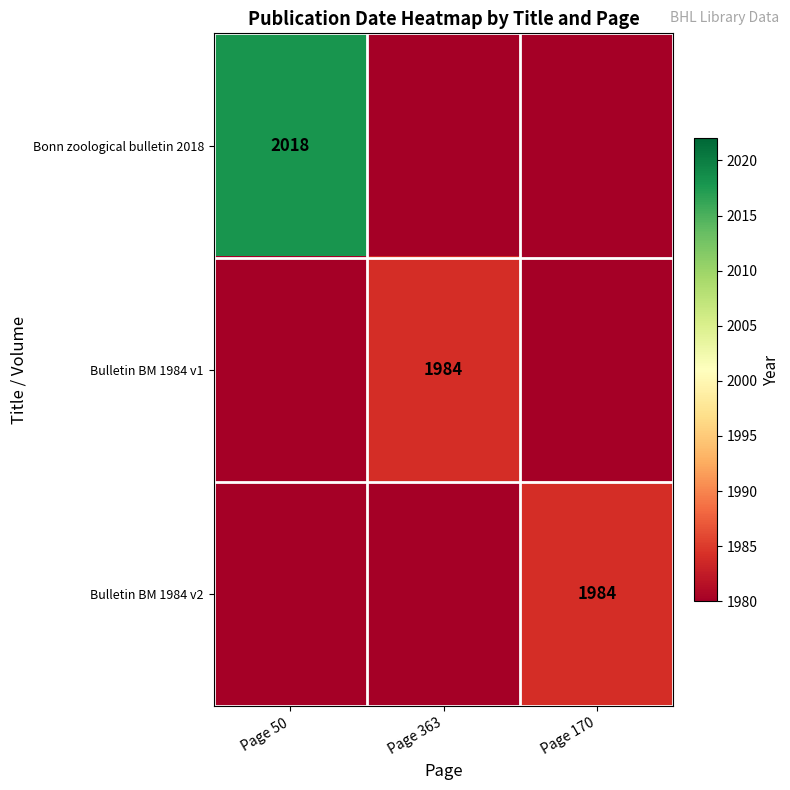

What is the spread (max minus min) of values at Page 50?

44